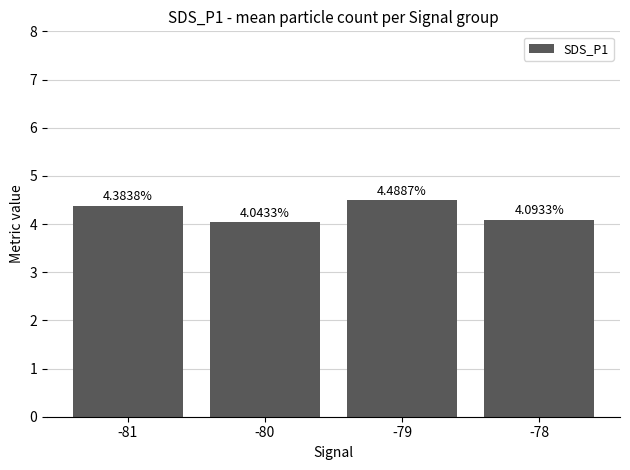

What is the ratio of the value at -78 to the value at -79?

0.9